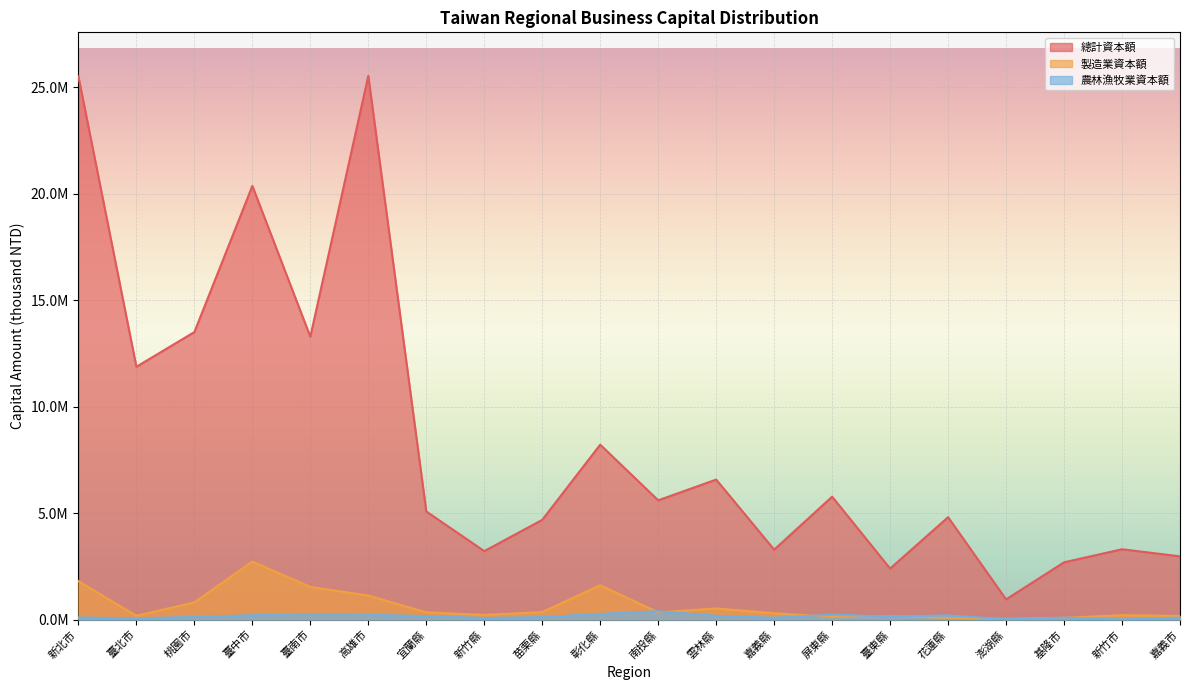

Which series has the largest total across all categories?

總計資本額